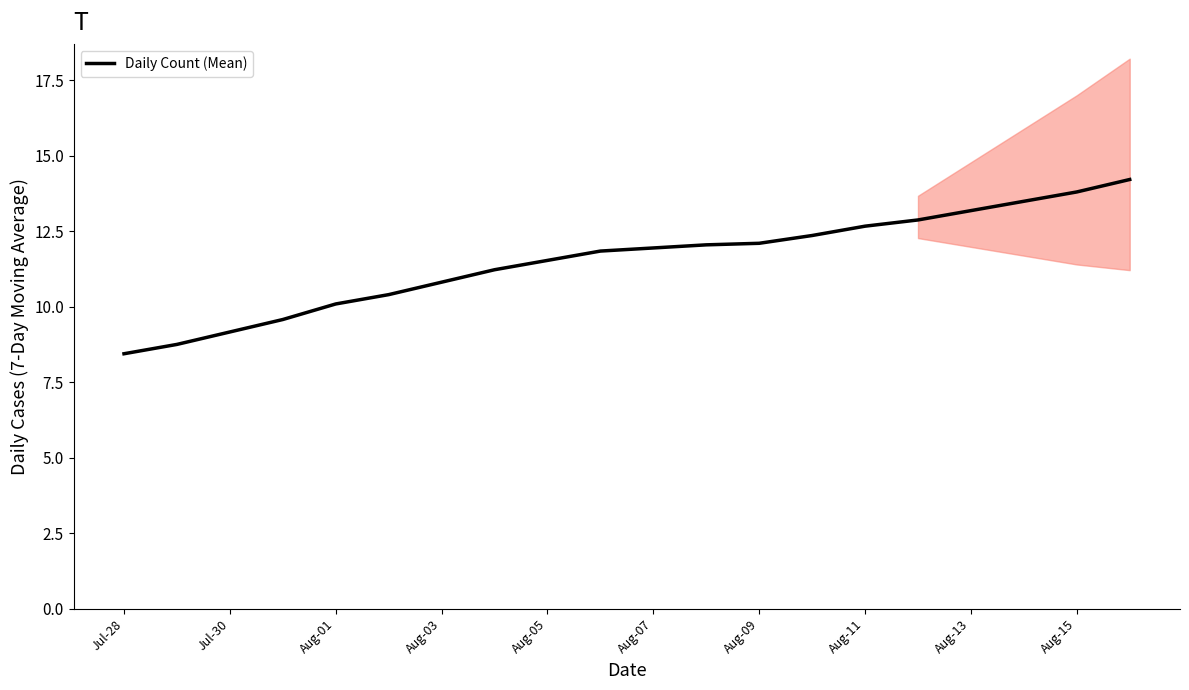

At which category does the chart reach its minimum across all series?

Jul-28